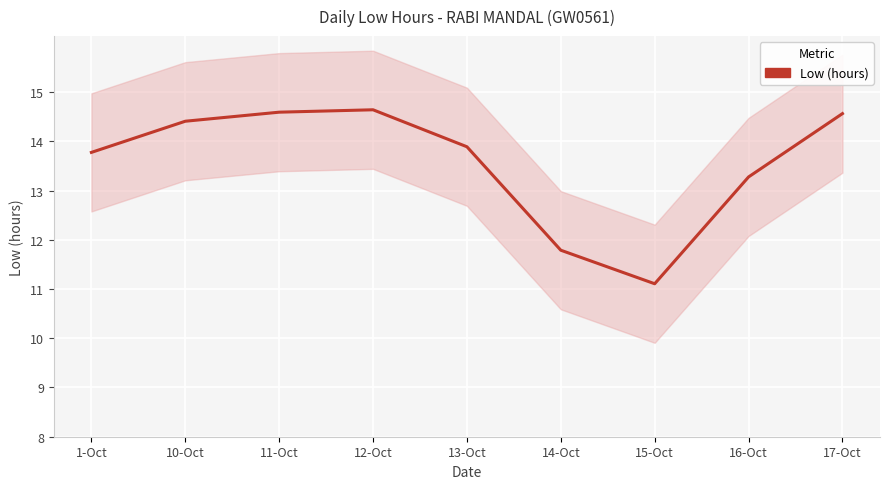

What is the difference between the values at 16-Oct and 15-Oct?

2.2